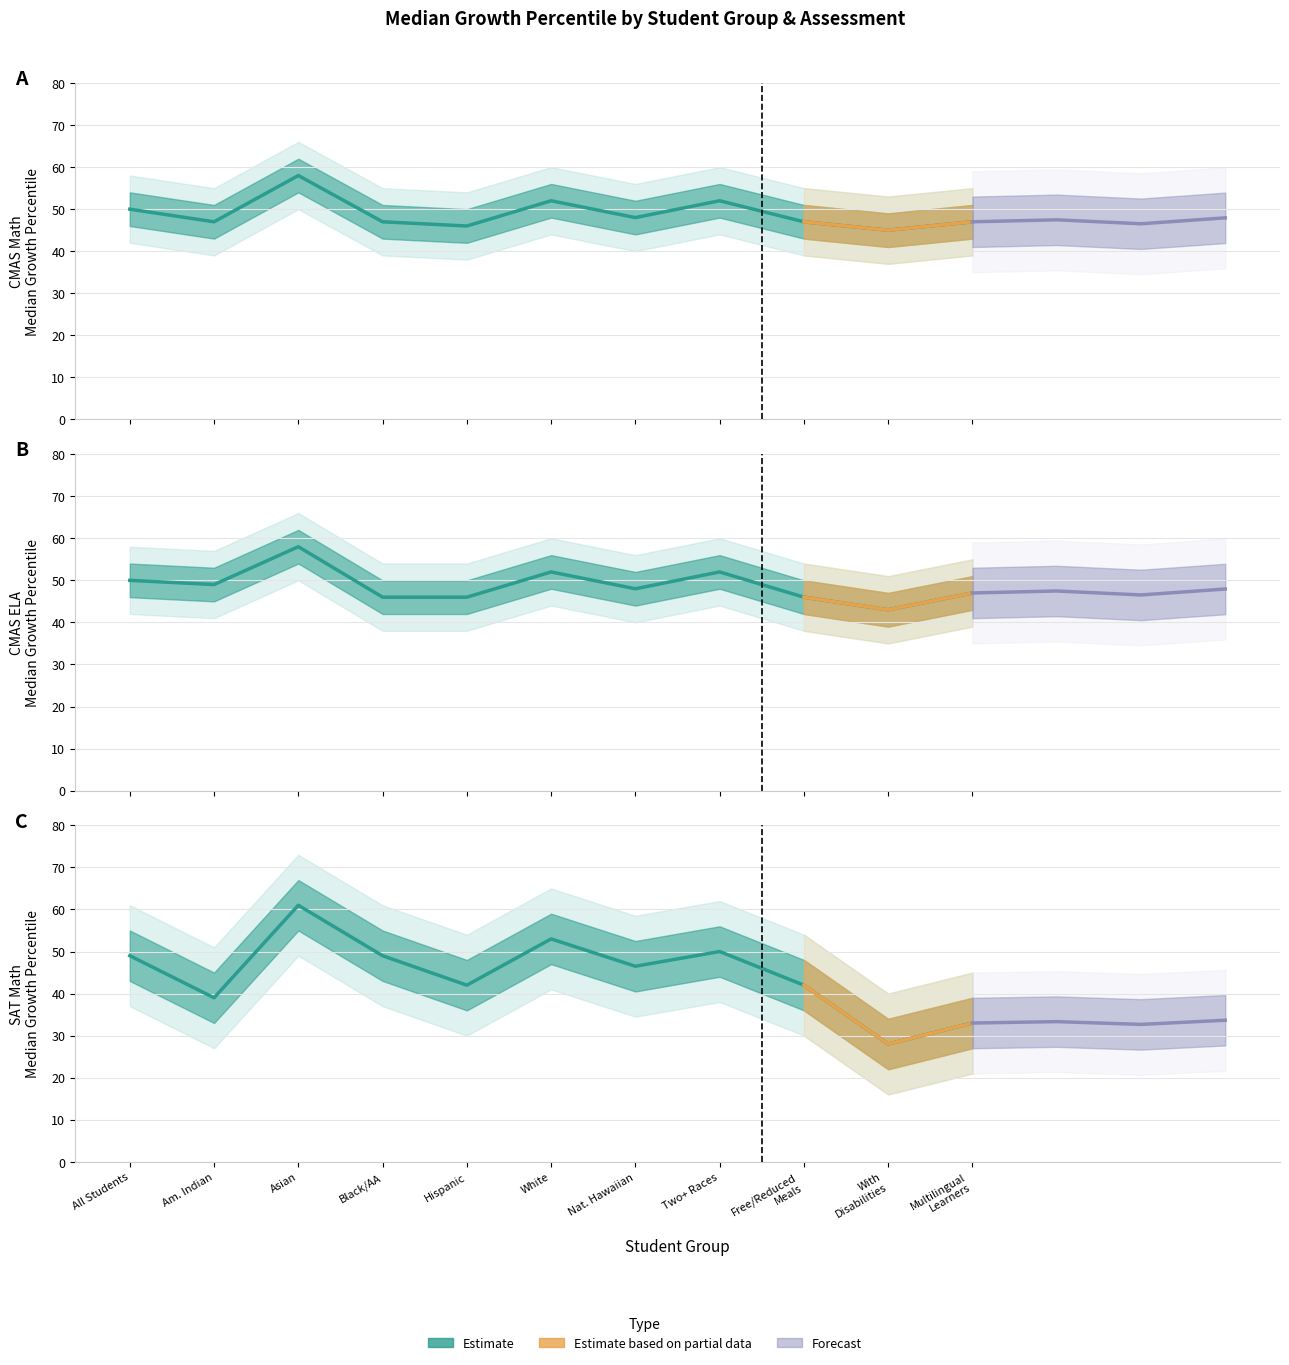

What is the difference between the maximum and second lowest values in the Mathematics MGP series?

12.0